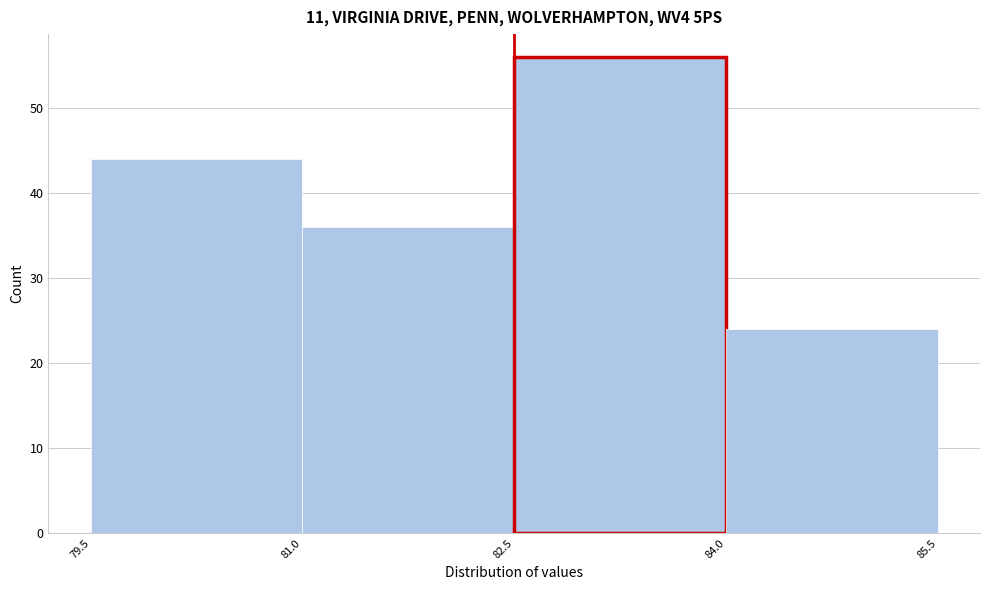

Reading left to right, transcribe this chart: for each bar, give the range it covers on the x-axis and its height. The values are not printed on the chart, so give them approximately, as read against the axis.

79.5 to 81.0: 44
81.0 to 82.5: 36
82.5 to 84.0: 56
84.0 to 85.5: 24